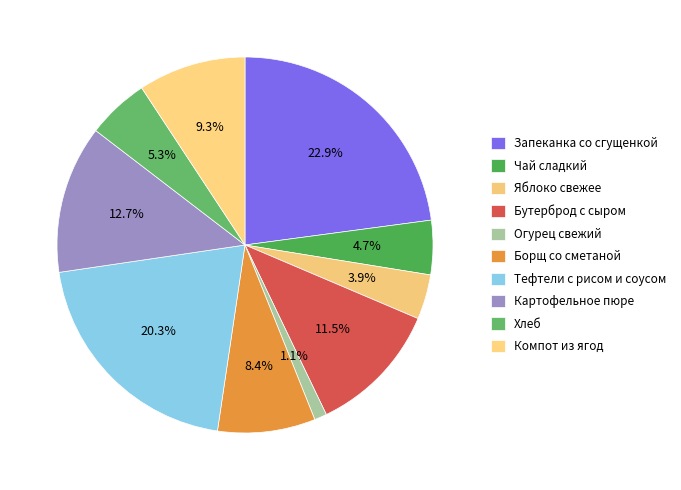

Is the sum of Запеканка со сгущенкой and Огурец свежий greater than half?

No